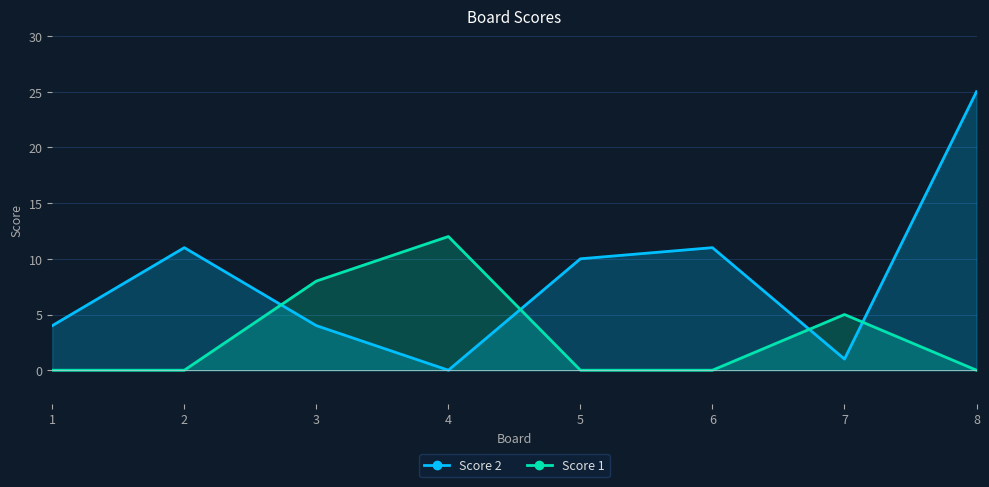

What is the value of the Score 2 point at the 6th from the left?

11